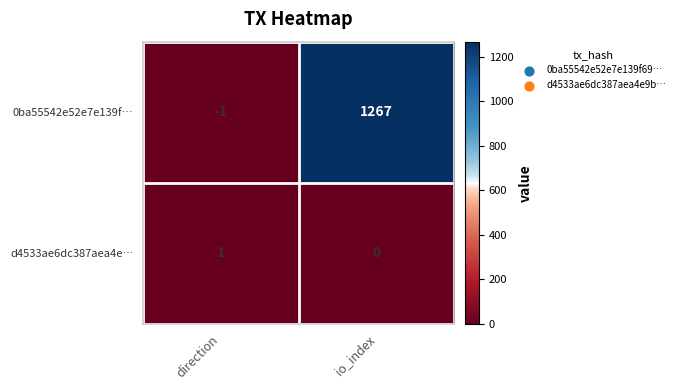

How many values in 0ba55542e52e7e139f… are below zero?

1